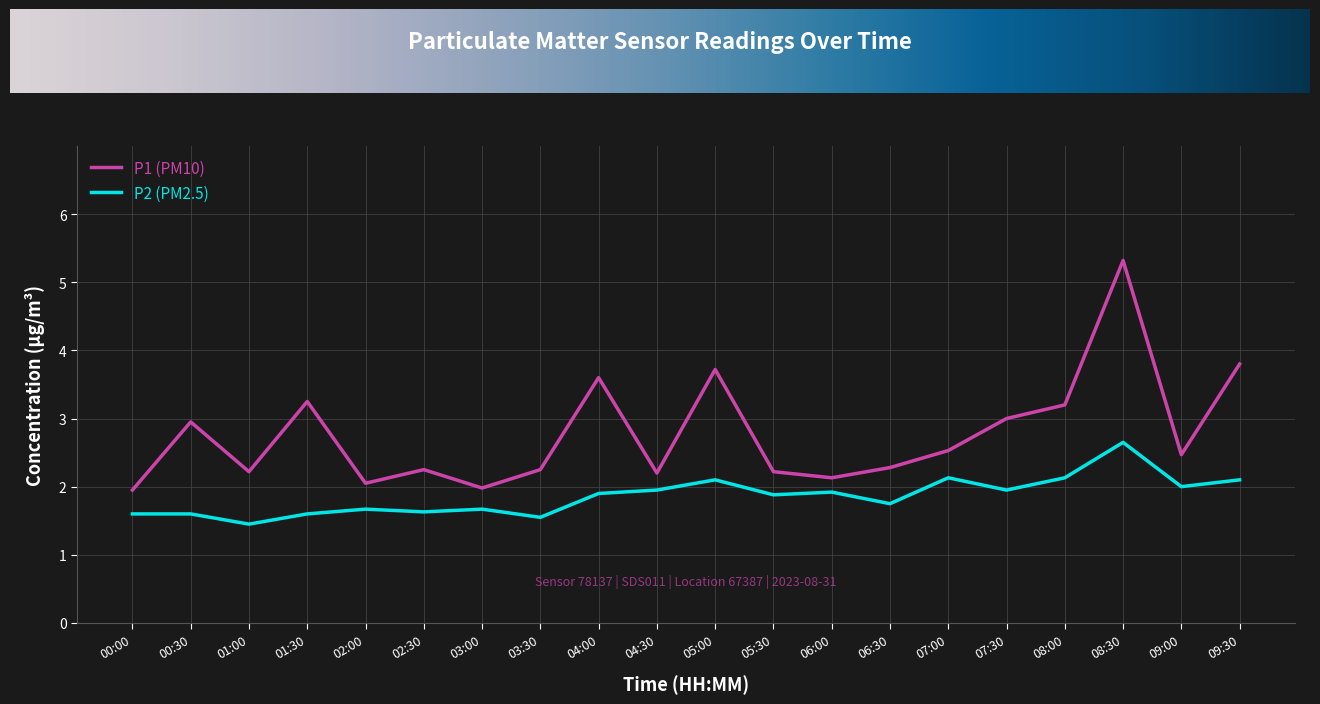

Which category has the highest value in the P1 (PM10) series?

08:30